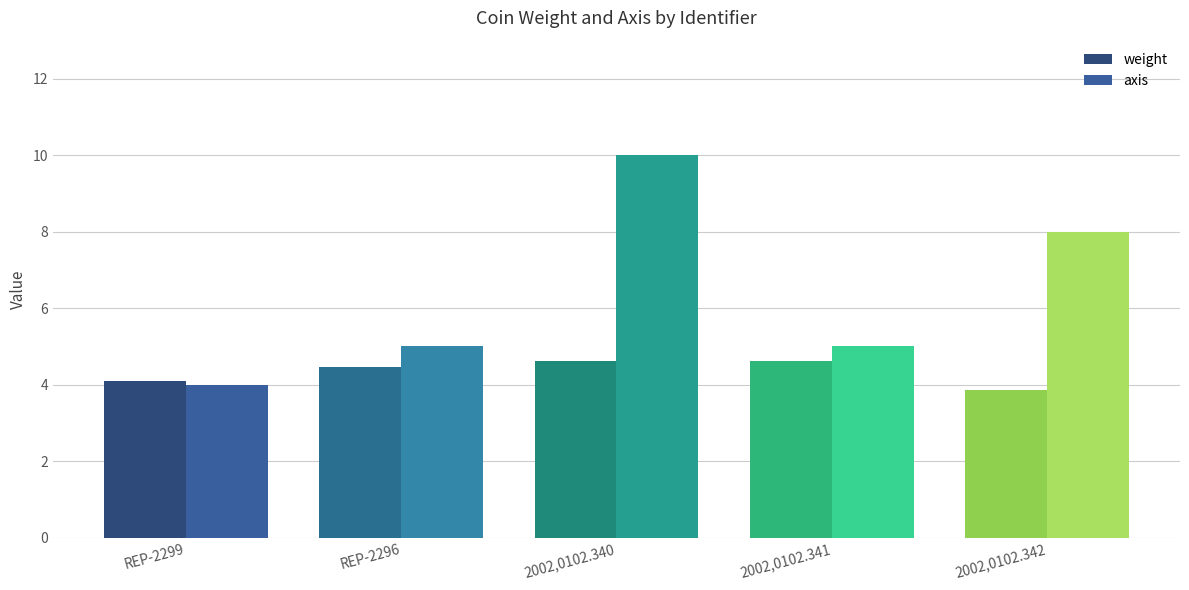

Which series has the widest spread of values?

axis